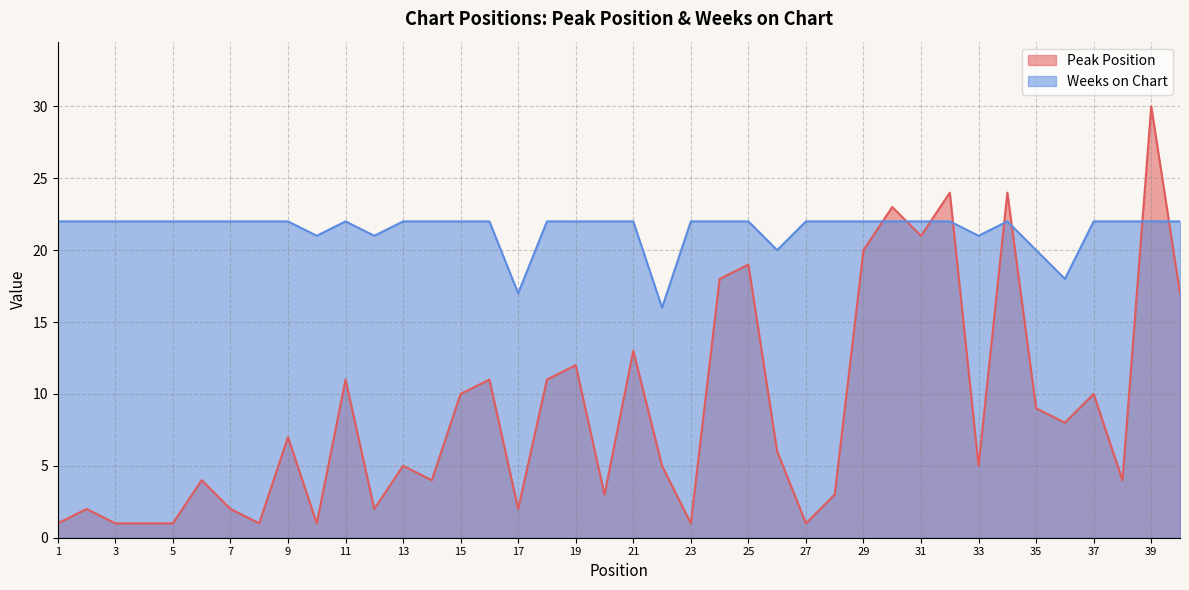

True or false: Peak Position has more than 1 interior local peaks.

True